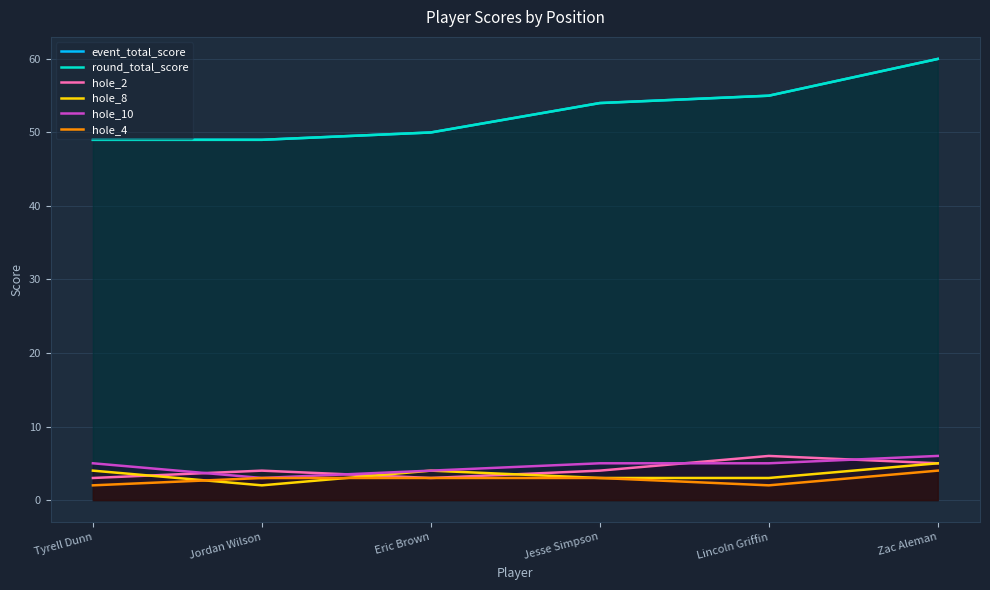

True or false: hole_8 and round_total_score intersect in this chart.

False